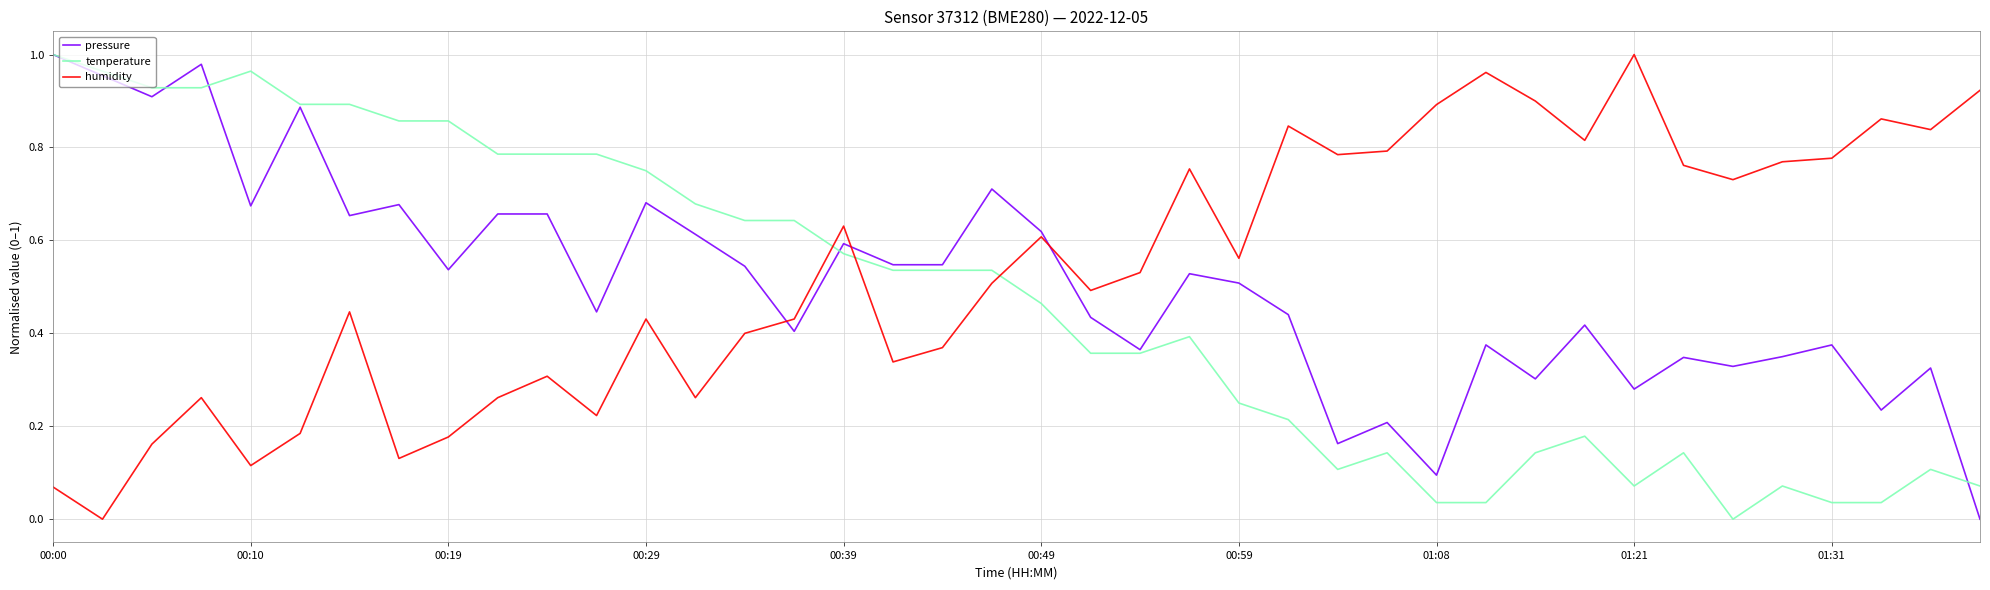

How many times do humidity and pressure cross each other?

3